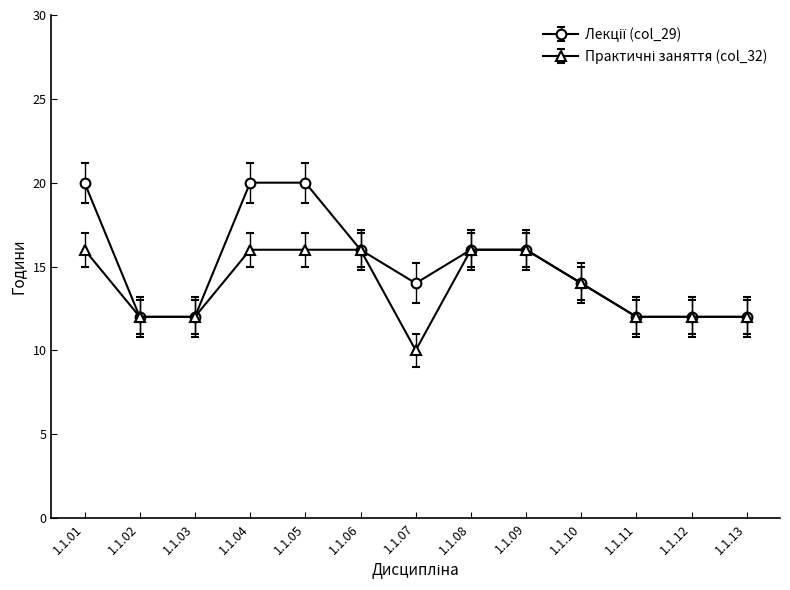

At how many categories does at least one series exceed 19?

3